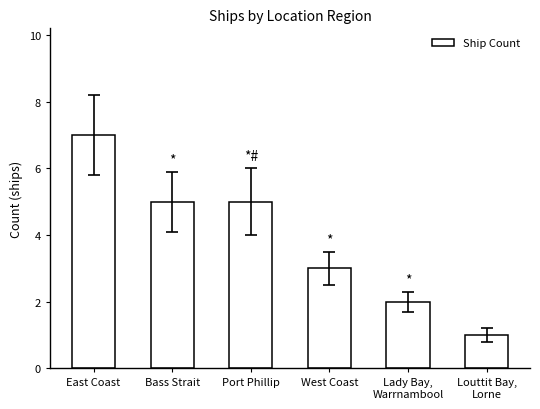

How many data points does each series have?

6